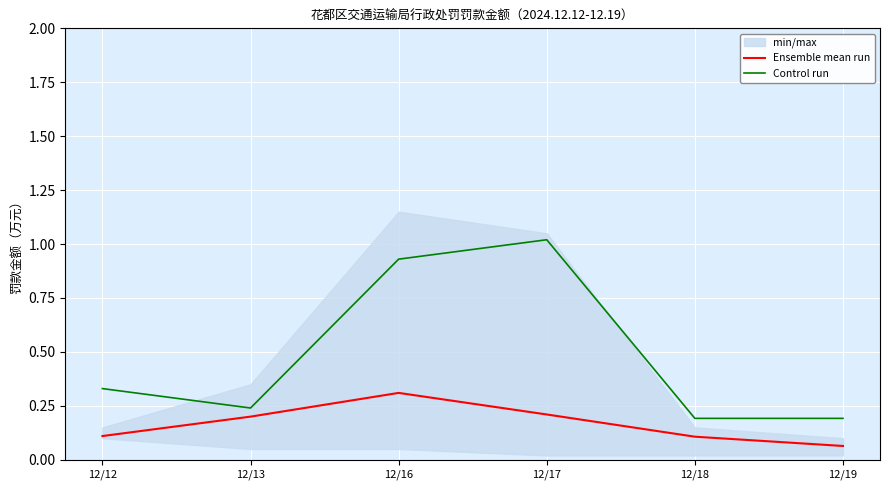

Reading left to right, transcribe all the data shown in this chart.

Ensemble mean run: 12/12=0.1	12/13=0.2	12/16=0.3	12/17=0.2	12/18=0.1	12/19=0.1
Control run: 12/12=0.3	12/13=0.2	12/16=0.9	12/17=1.0	12/18=0.2	12/19=0.2